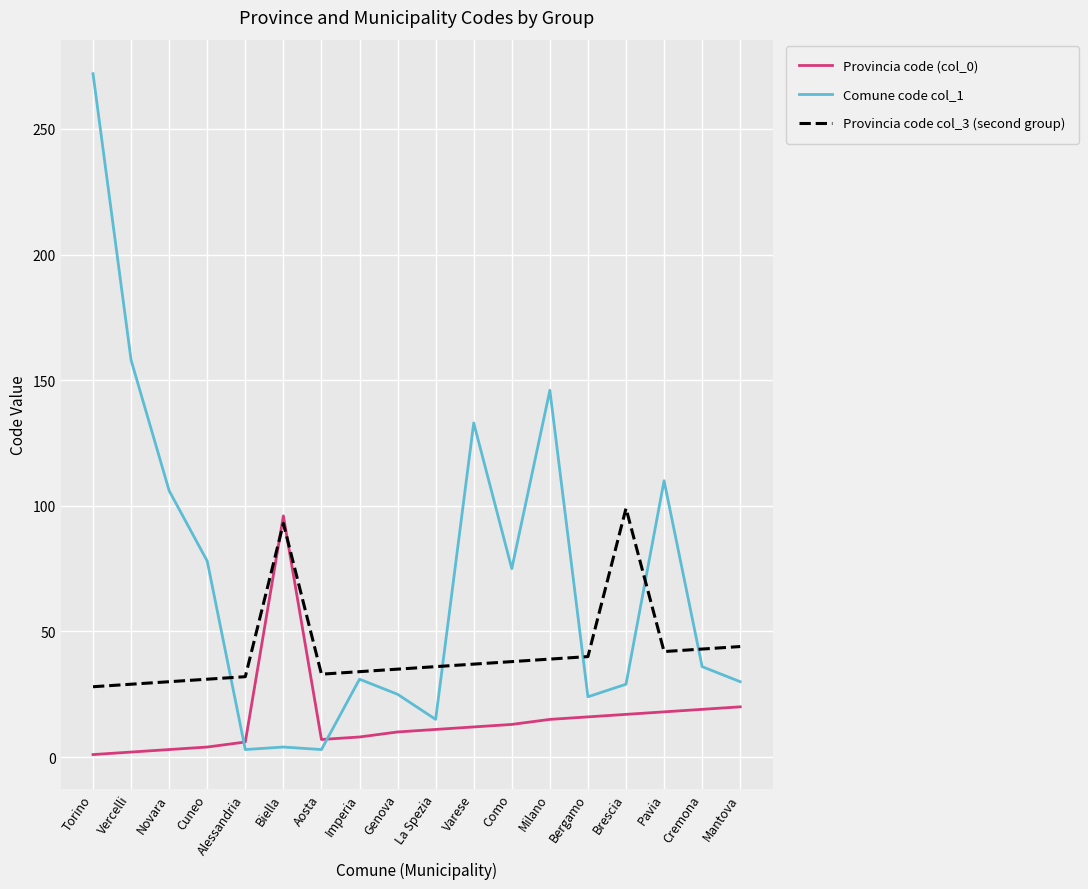

Which category has the highest value across all series?

Torino